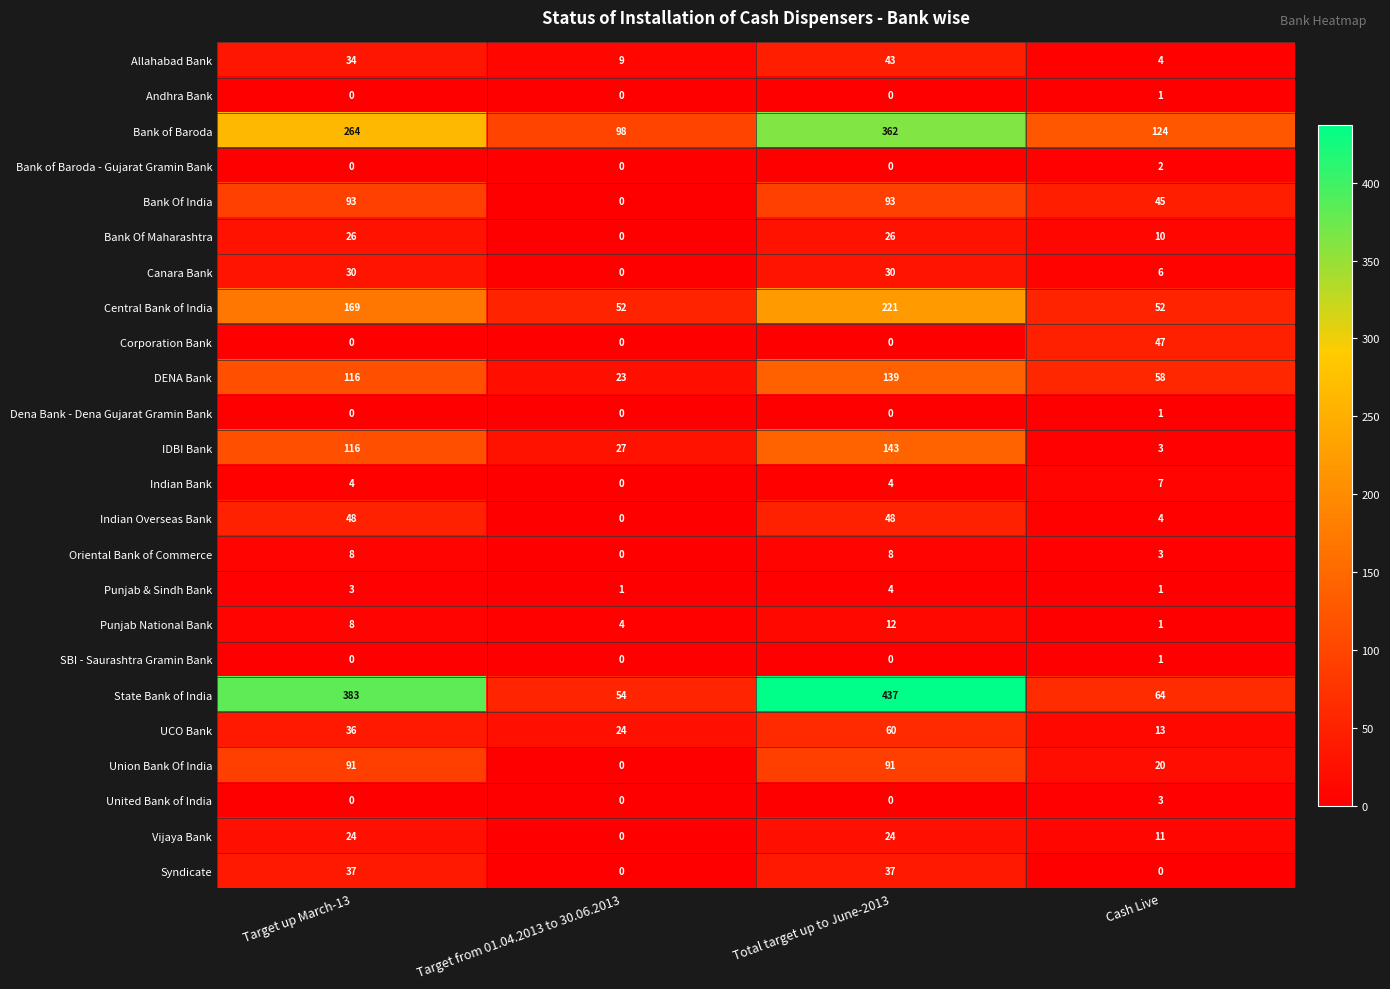

Count the Punjab & Sindh Bank values in the range 1 to 4.

4